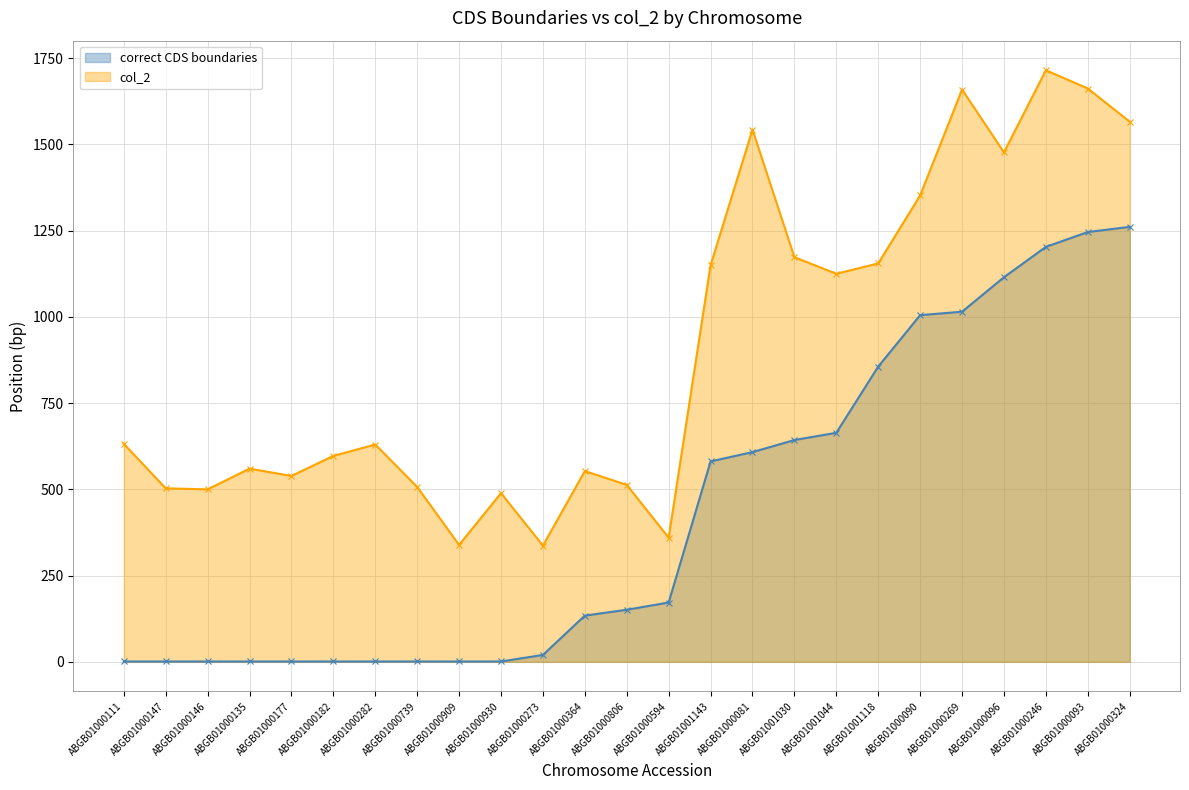

What is the lowest value of the col_2 series?

337